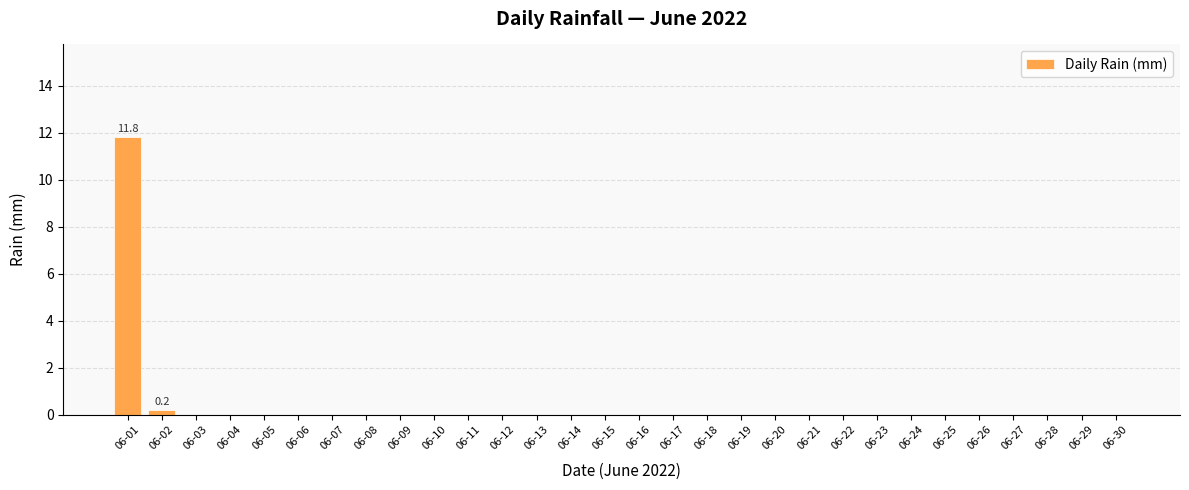

What is the average value?

0.4